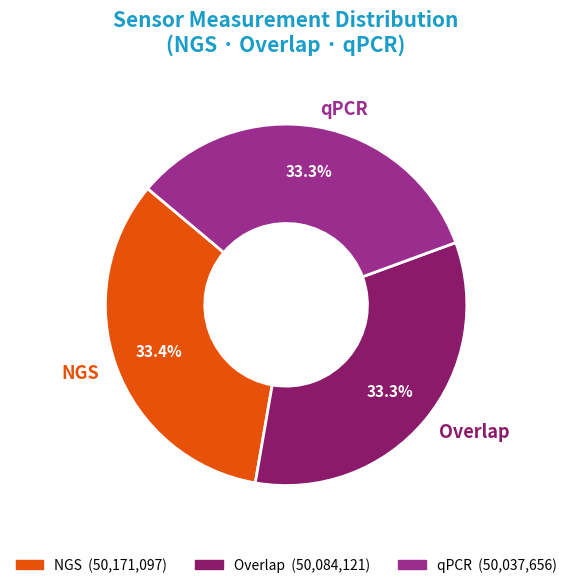

What is the ratio of the value at Overlap to the value at qPCR?

1.0